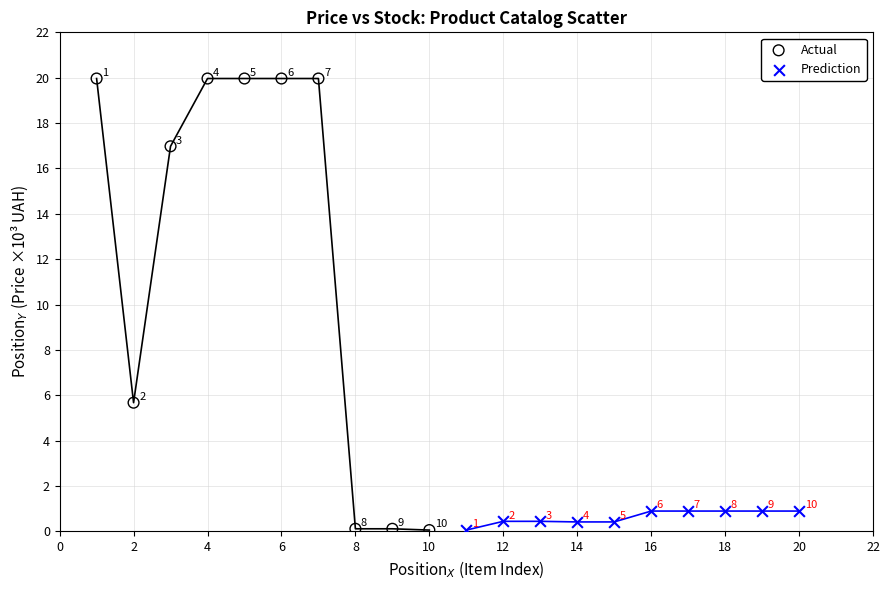

Which series contains the highest Y value?

Actual